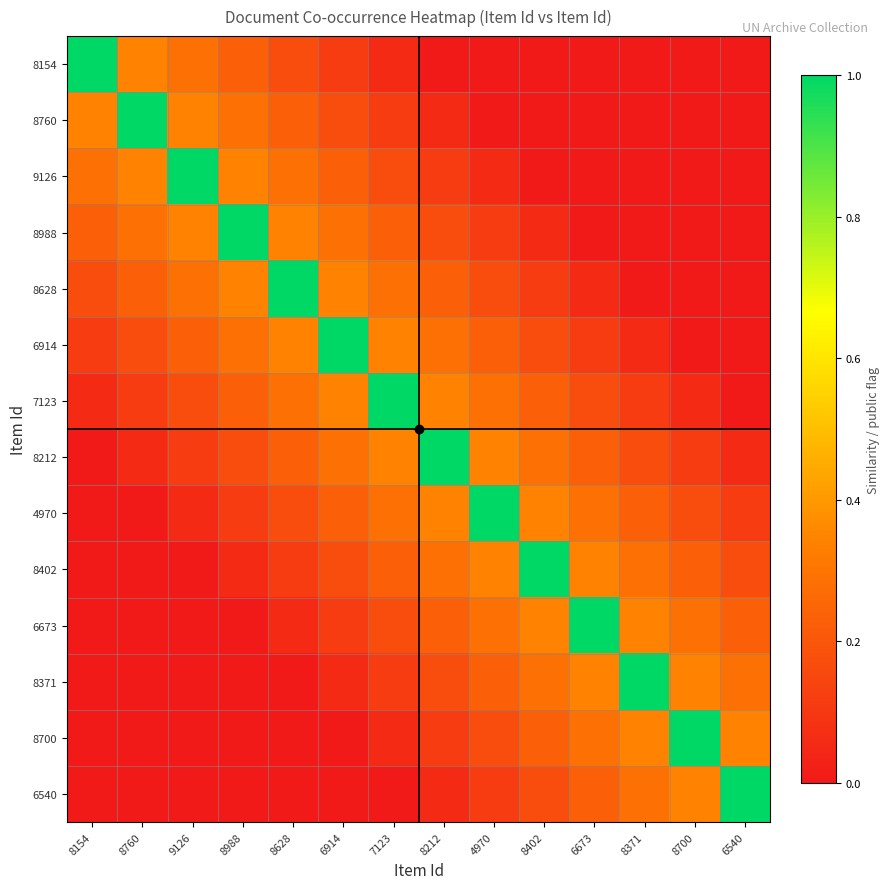

What is the difference between the highest and lowest values at 8700?

1.0